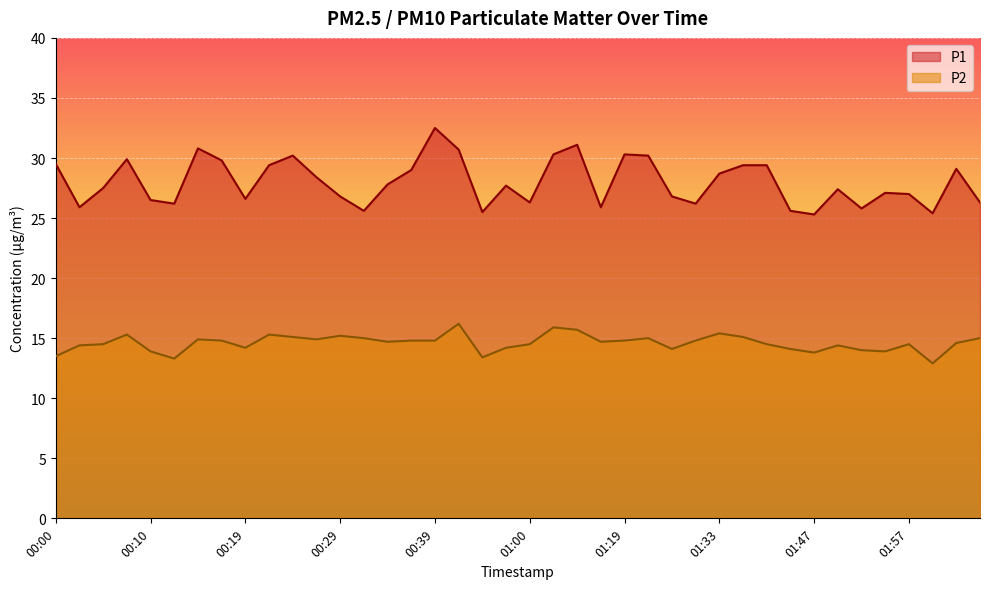

Reading left to right, transcribe all the data shown in this chart.

P1: 00:00=29.5	00:02=25.9	00:05=27.5	00:07=29.9	00:10=26.5	00:12=26.2	00:14=30.8	00:17=29.8	00:19=26.6	00:22=29.4	00:24=30.2	00:27=28.4	00:29=26.8	00:32=25.6	00:34=27.8	00:37=29.0	00:39=32.5	00:42=30.7	00:47=25.5	00:49=27.7	01:00=26.3	01:06=30.3	01:09=31.1	01:11=25.9	01:19=30.3	01:21=30.2	01:28=26.8	01:30=26.2	01:33=28.7	01:35=29.4	01:38=29.4	01:45=25.6	01:47=25.3	01:50=27.4	01:52=25.8	01:55=27.1	01:57=27.0	02:00=25.4	02:02=29.1	02:05=26.3
P2: 00:00=13.5	00:02=14.4	00:05=14.5	00:07=15.3	00:10=13.9	00:12=13.3	00:14=14.9	00:17=14.8	00:19=14.2	00:22=15.3	00:24=15.1	00:27=14.9	00:29=15.2	00:32=15.0	00:34=14.7	00:37=14.8	00:39=14.8	00:42=16.2	00:47=13.4	00:49=14.2	01:00=14.5	01:06=15.9	01:09=15.7	01:11=14.7	01:19=14.8	01:21=15.0	01:28=14.1	01:30=14.8	01:33=15.4	01:35=15.1	01:38=14.5	01:45=14.1	01:47=13.8	01:50=14.4	01:52=14.0	01:55=13.9	01:57=14.5	02:00=12.9	02:02=14.6	02:05=15.0